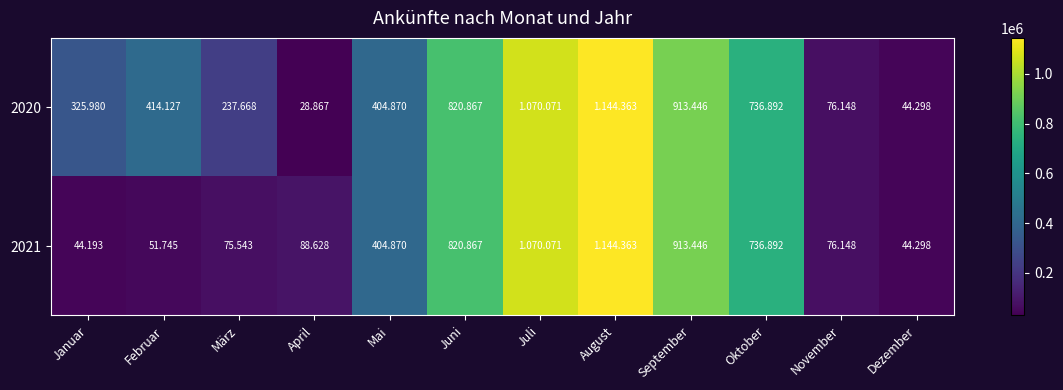

What is the difference between the second highest and second lowest values in the 2020 series?

1025773